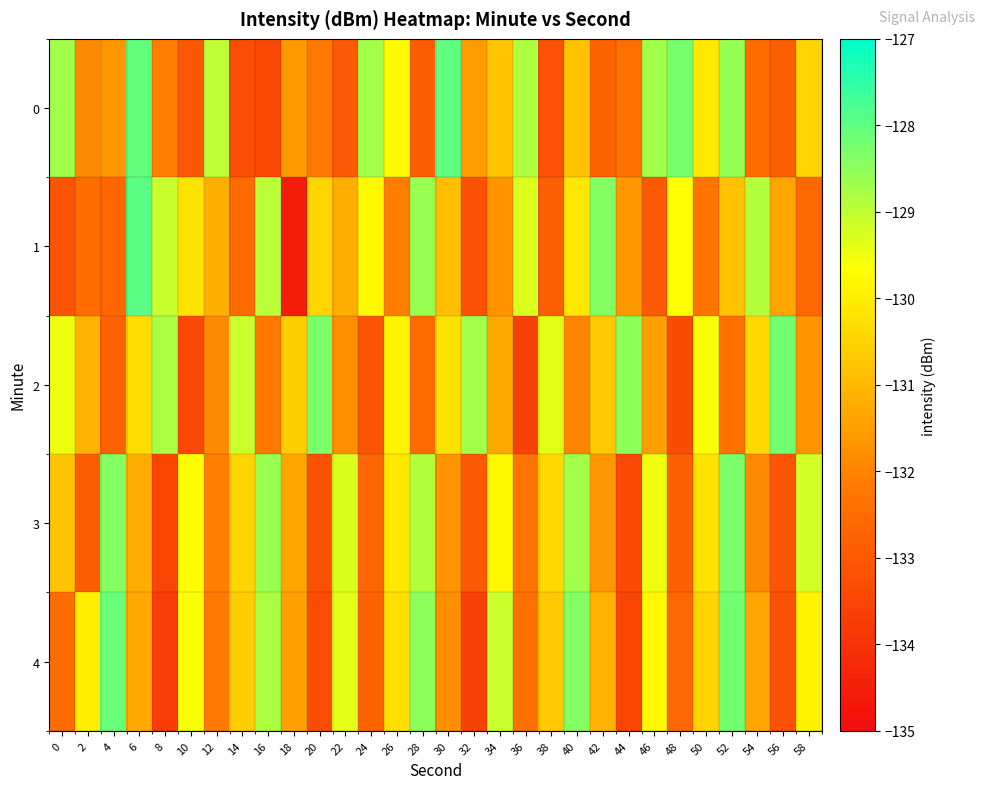

Reading left to right, what are all the values shown in this chart?

0: 0=-128.7	2=-131.9	4=-131.6	6=-128.1	8=-132.1	10=-133.0	12=-129.0	14=-133.3	16=-133.4	18=-131.6	20=-132.2	22=-133.0	24=-128.7	26=-129.8	28=-132.9	30=-128.0	32=-131.5	34=-130.8	36=-128.8	38=-133.2	40=-130.8	42=-132.7	44=-132.4	46=-128.7	48=-128.3	50=-130.1	52=-128.6	54=-132.5	56=-132.8	58=-130.5
1: 0=-133.1	2=-132.5	4=-132.6	6=-128.0	8=-129.1	10=-130.2	12=-131.2	14=-132.5	16=-129.0	18=-134.5	20=-130.5	22=-131.2	24=-129.8	26=-132.1	28=-128.6	30=-130.9	32=-133.2	34=-131.7	36=-129.3	38=-132.8	40=-130.1	42=-128.4	44=-131.6	46=-133.0	48=-129.7	50=-132.3	52=-130.8	54=-128.9	56=-131.4	58=-132.6
2: 0=-129.5	2=-131.1	4=-132.7	6=-130.3	8=-128.8	10=-133.4	12=-131.9	14=-129.1	16=-132.2	18=-130.6	20=-128.3	22=-131.8	24=-133.1	26=-129.9	28=-132.5	30=-130.2	32=-128.7	34=-131.3	36=-133.6	38=-129.4	40=-132.0	42=-130.7	44=-128.5	46=-131.5	48=-133.3	50=-129.6	52=-132.4	54=-130.4	56=-128.2	58=-131.7
3: 0=-130.8	2=-132.9	4=-128.4	6=-131.2	8=-133.5	10=-129.7	12=-132.1	14=-130.5	16=-128.6	18=-131.4	20=-133.2	22=-129.3	24=-132.6	26=-130.1	28=-128.9	30=-131.7	32=-133.0	34=-129.8	36=-132.3	38=-130.4	40=-128.7	42=-131.6	44=-133.4	46=-129.5	48=-132.8	50=-130.2	52=-128.3	54=-131.9	56=-133.1	58=-129.2
4: 0=-132.5	2=-130.0	4=-128.1	6=-131.3	8=-133.7	10=-129.6	12=-132.2	14=-130.6	16=-128.8	18=-131.5	20=-133.3	22=-129.4	24=-132.7	26=-130.3	28=-128.5	30=-131.8	32=-133.6	34=-129.1	36=-132.4	38=-130.7	40=-128.4	42=-131.1	44=-133.5	46=-129.8	48=-132.6	50=-130.5	52=-128.2	54=-131.4	56=-133.2	58=-129.9